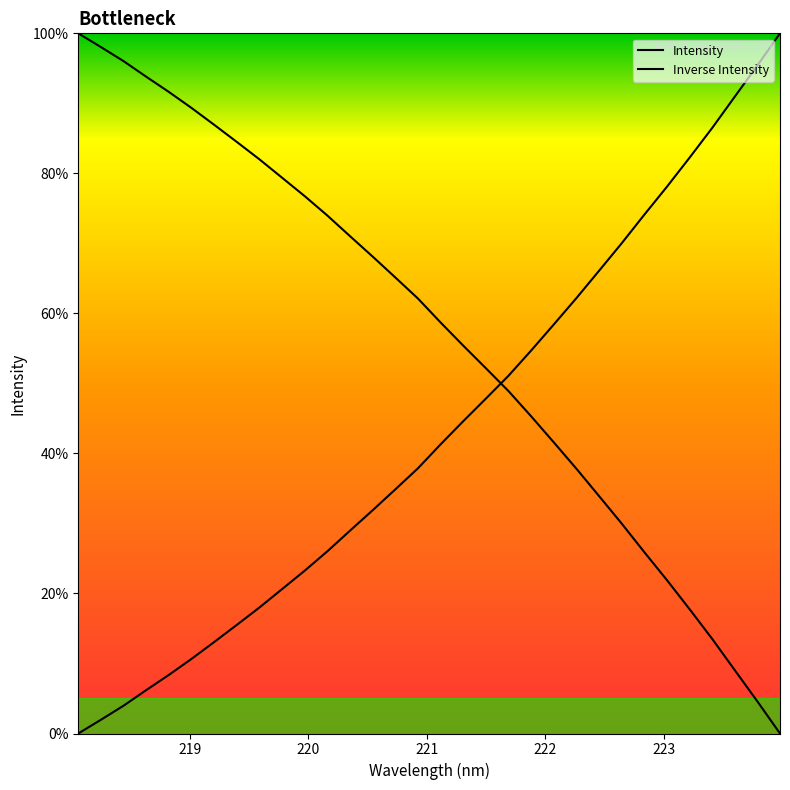

Which series has the largest range (max minus min)?

Intensity